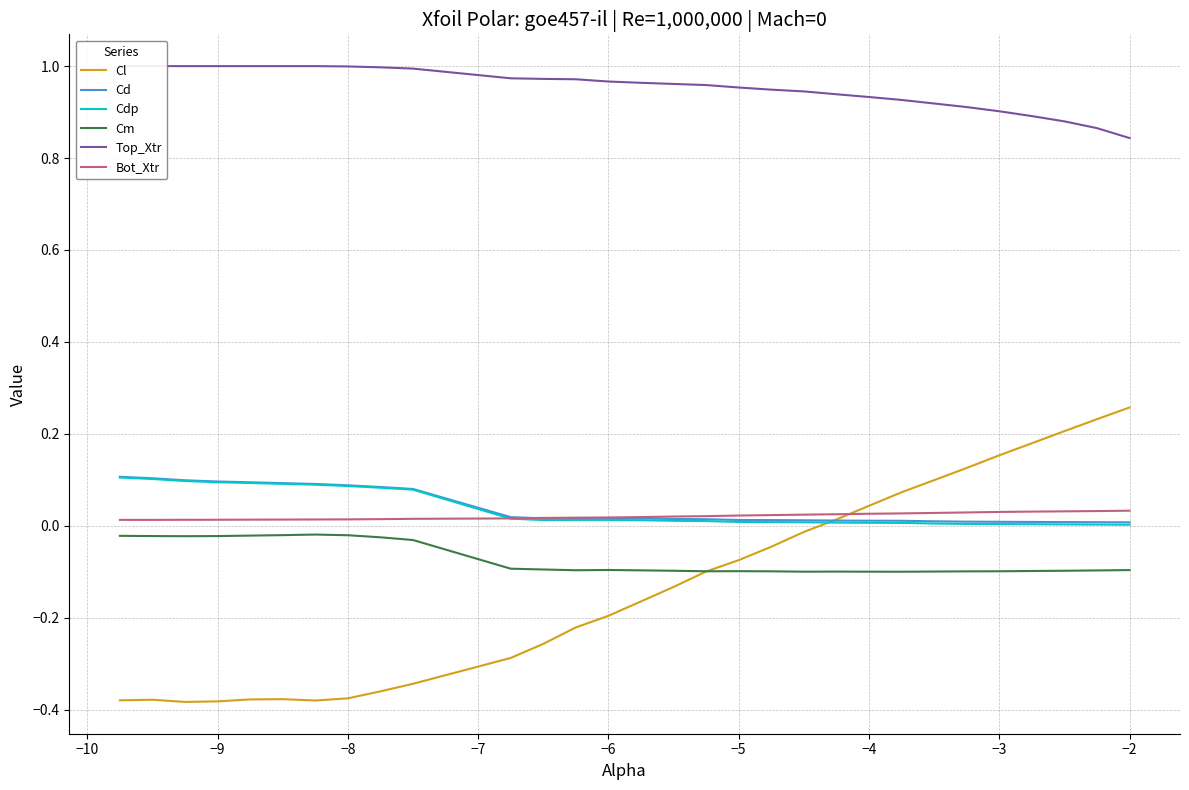

Is it true that Cl equals -0.3 at −6?

False